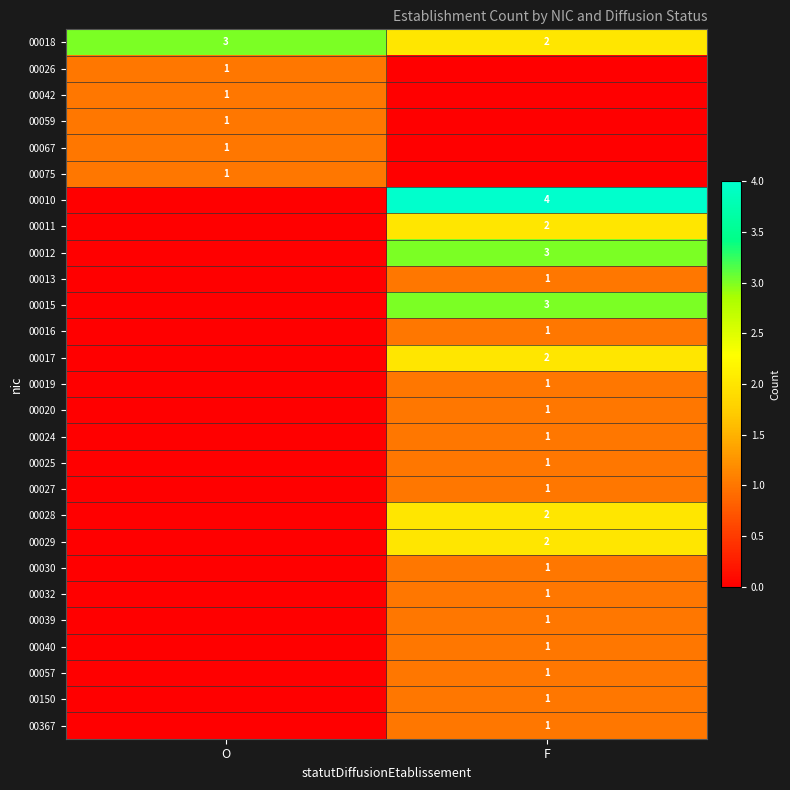

Is it true that 00019 equals 2 at F?

False